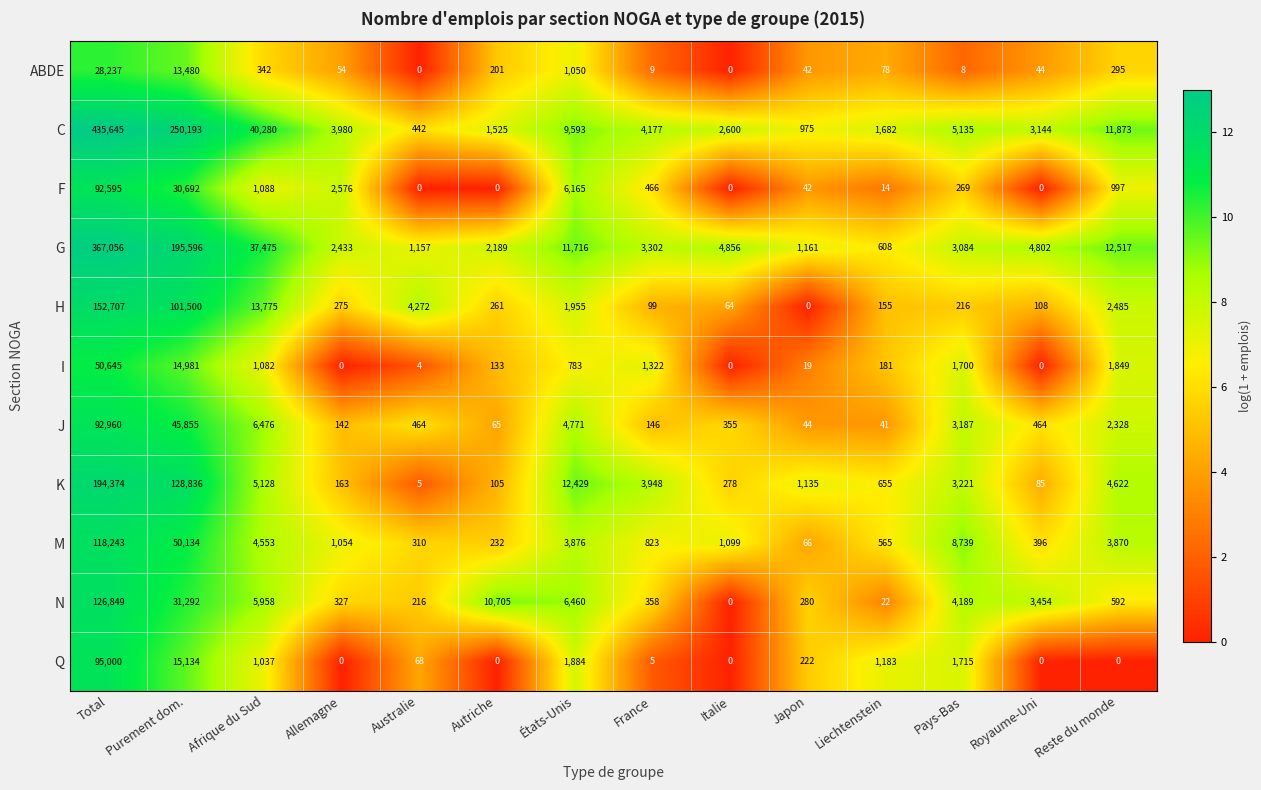

Count the number of data series in this chart.

11